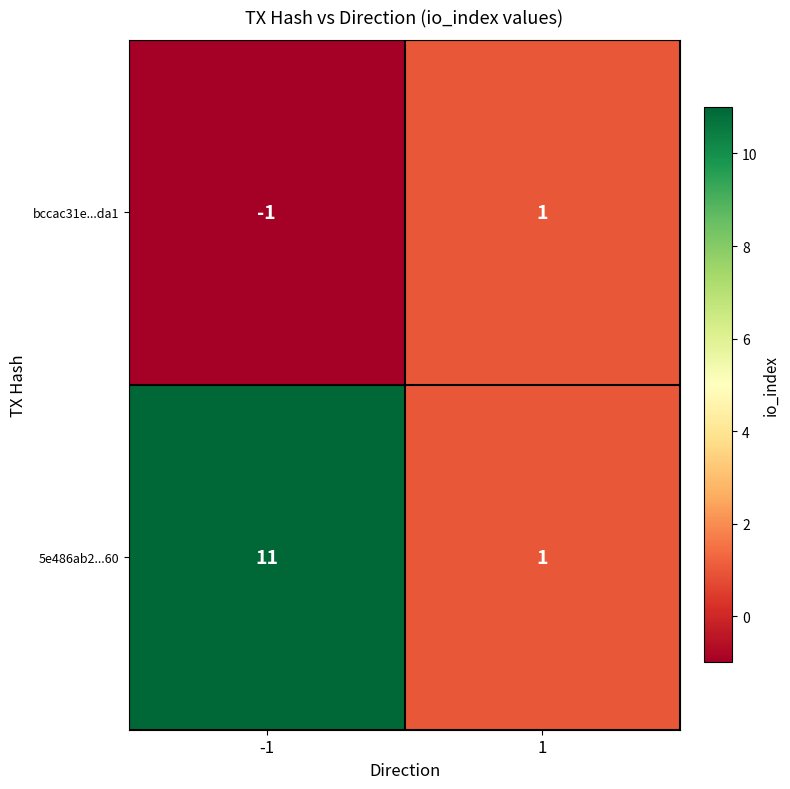

What value does the 5e486ab2...60 series have at -1?

11